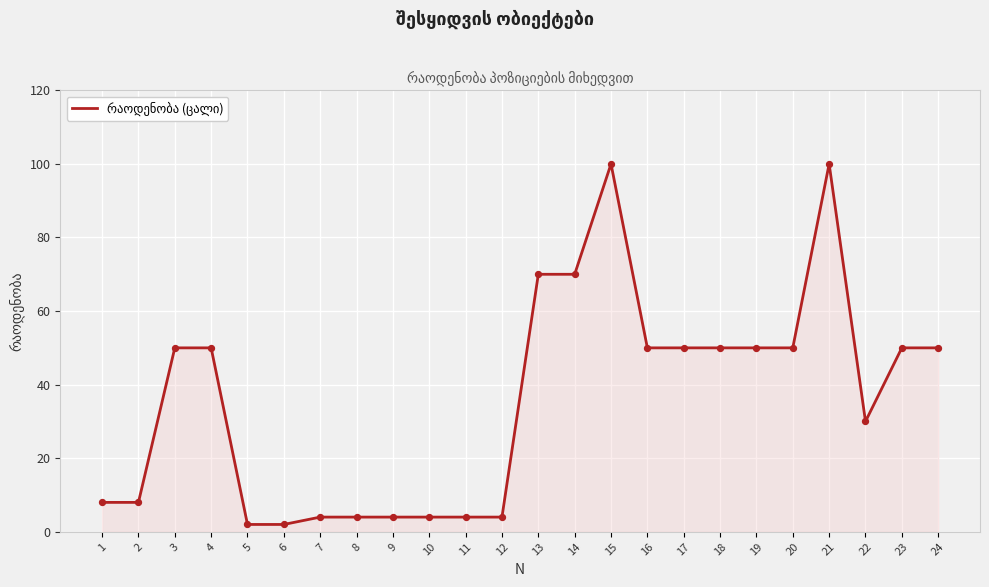

What is the ratio of the value at 1 to the value at 9?

2.0